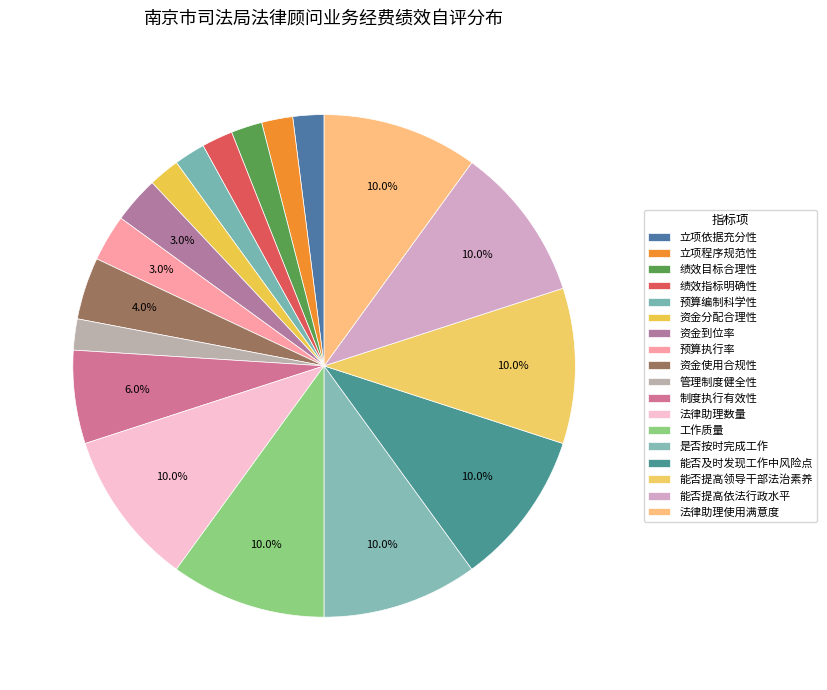

How many slices are in this pie chart?

18